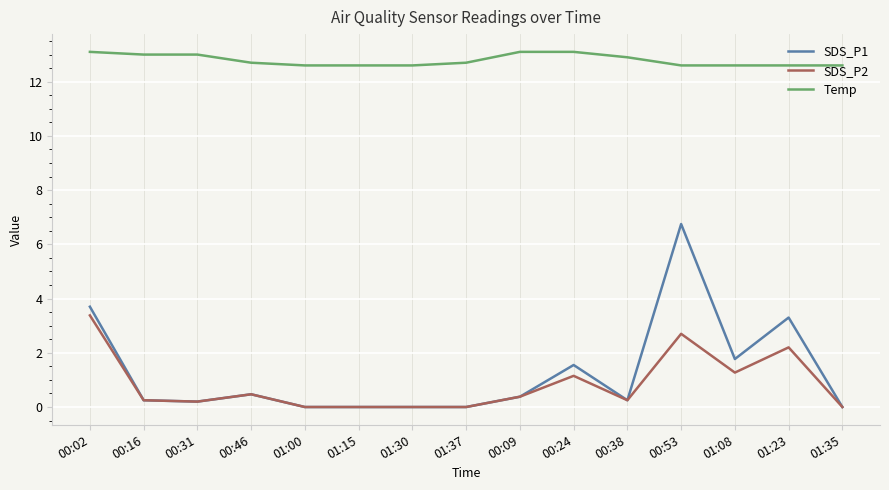

Which series has the largest total across all categories?

Temp